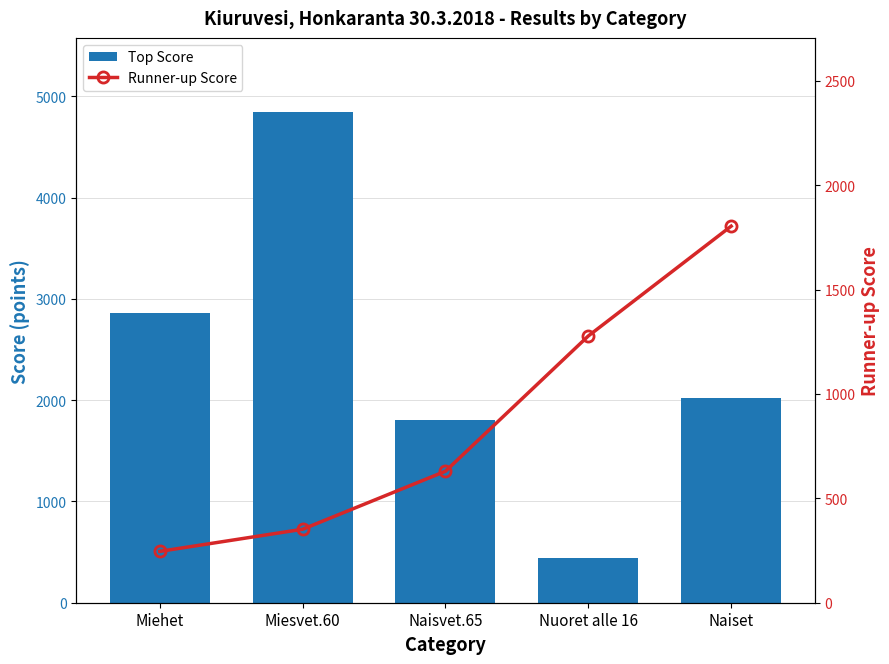

Is it true that Top Score equals 1804 at Naisvet.65?

True